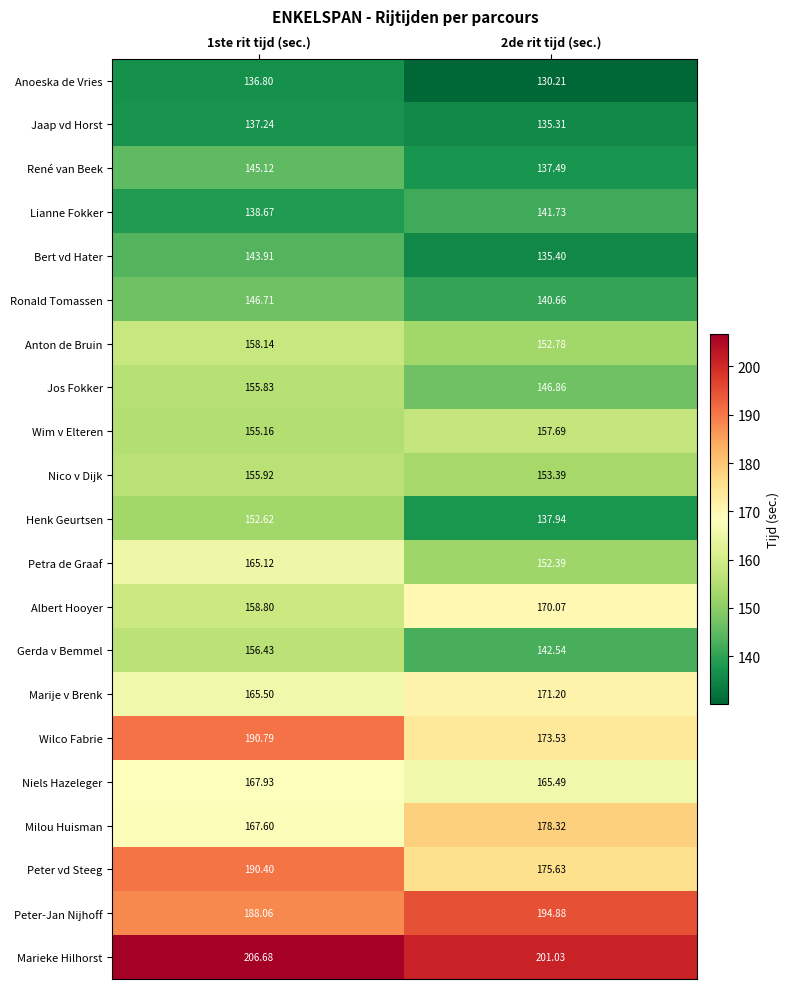

What is the spread (max minus min) of values at 2de rit tijd (sec.)?

70.8